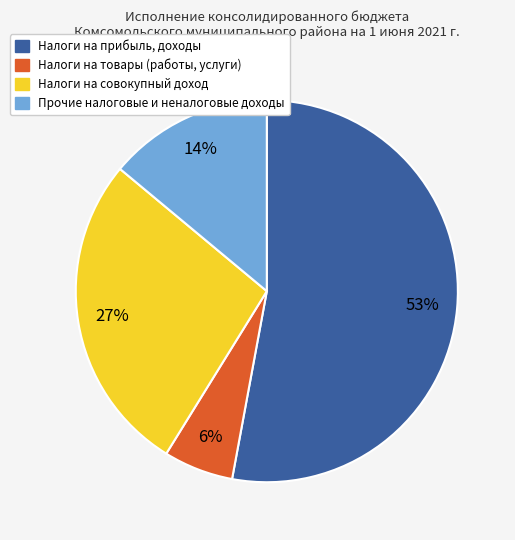

Which has a higher value, Налоги на совокупный доход or Налоги на прибыль, доходы?

Налоги на прибыль, доходы